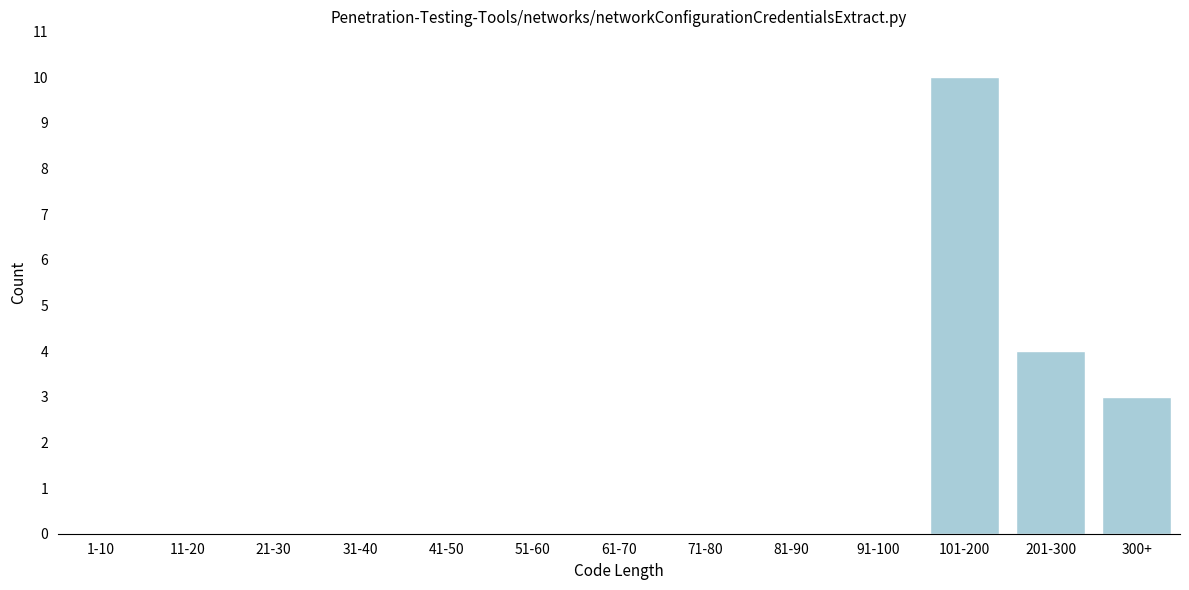

Reading left to right, transcribe all the data shown in this chart.

1-10=0	11-20=0	21-30=0	31-40=0	41-50=0	51-60=0	61-70=0	71-80=0	81-90=0	91-100=0	101-200=10	201-300=4	300+=3